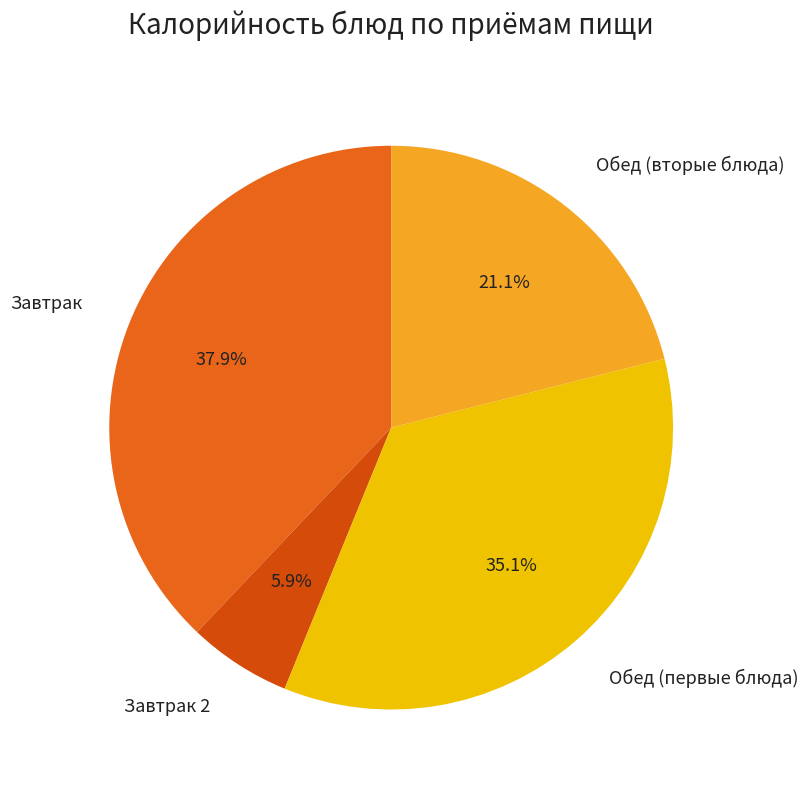

Count the number of slices in the pie.

4